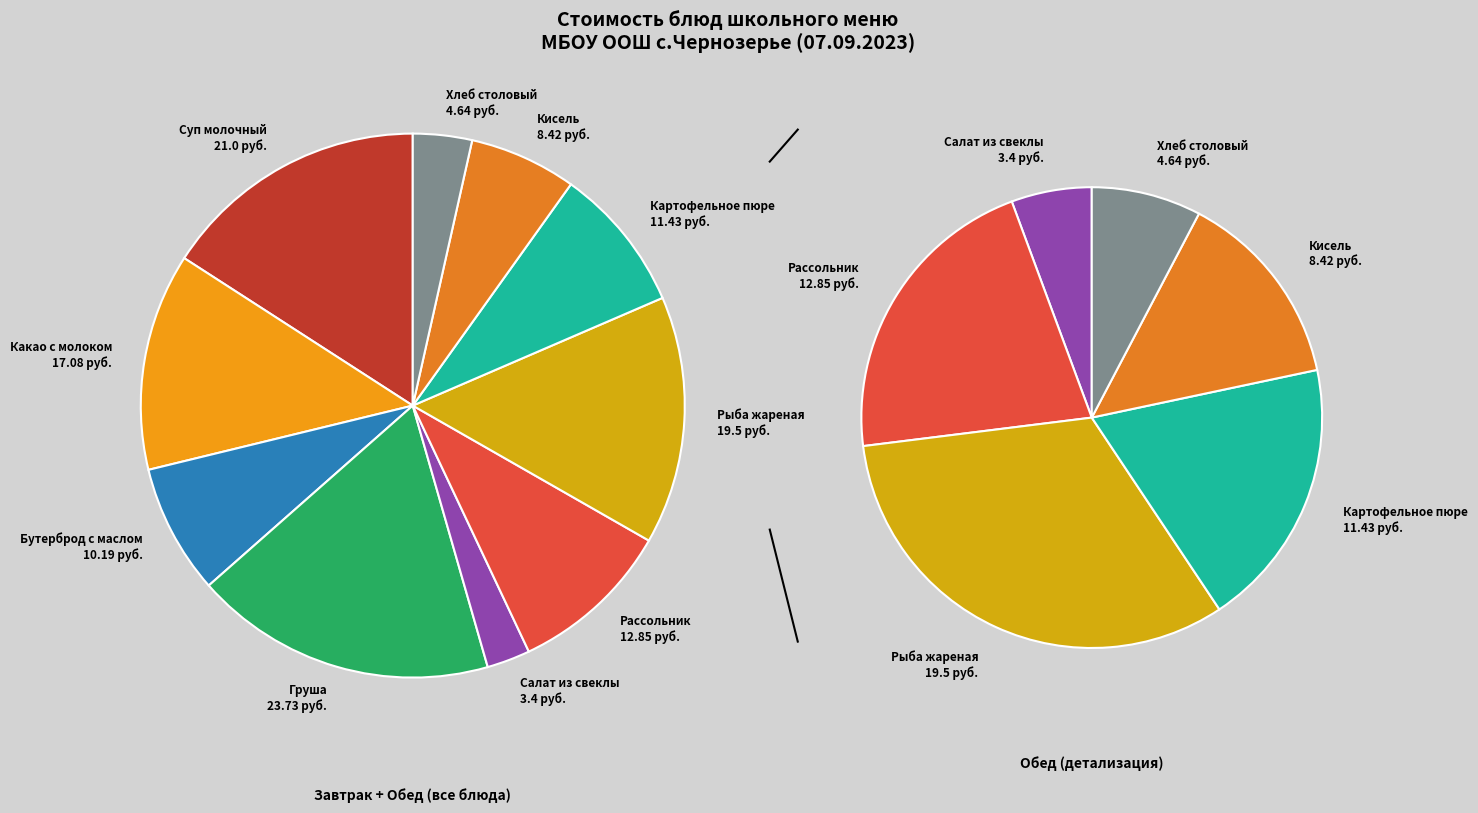

The Кисель плодово-ягодный slice represents 6% of the pie. True or false?

True